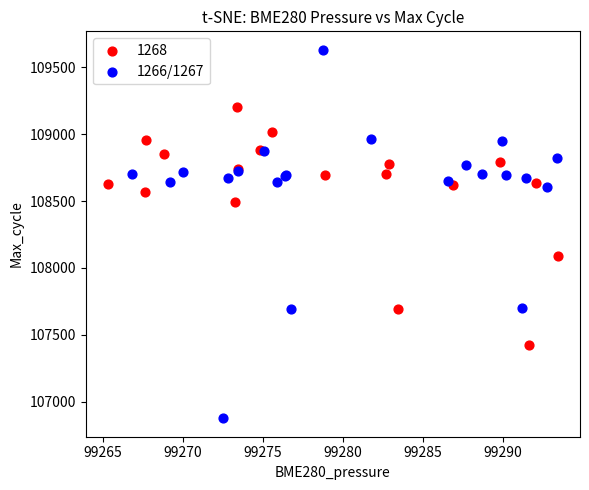

Which series has the widest spread of Y values?

1266/1267